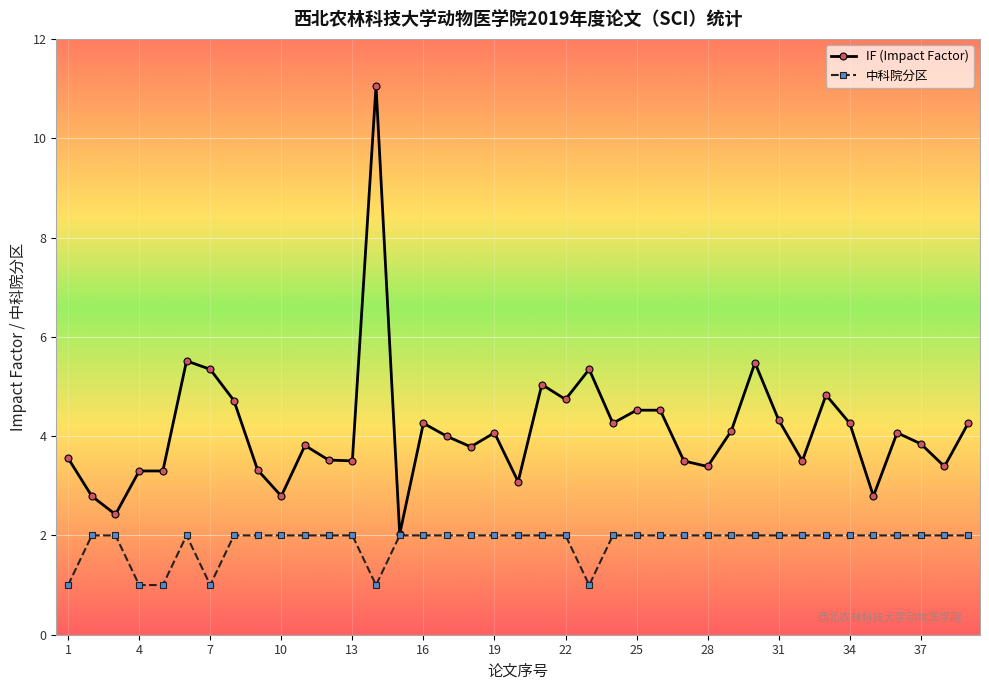

List the series in order of their peak value, lowest first.

中科院分区, IF (Impact Factor)